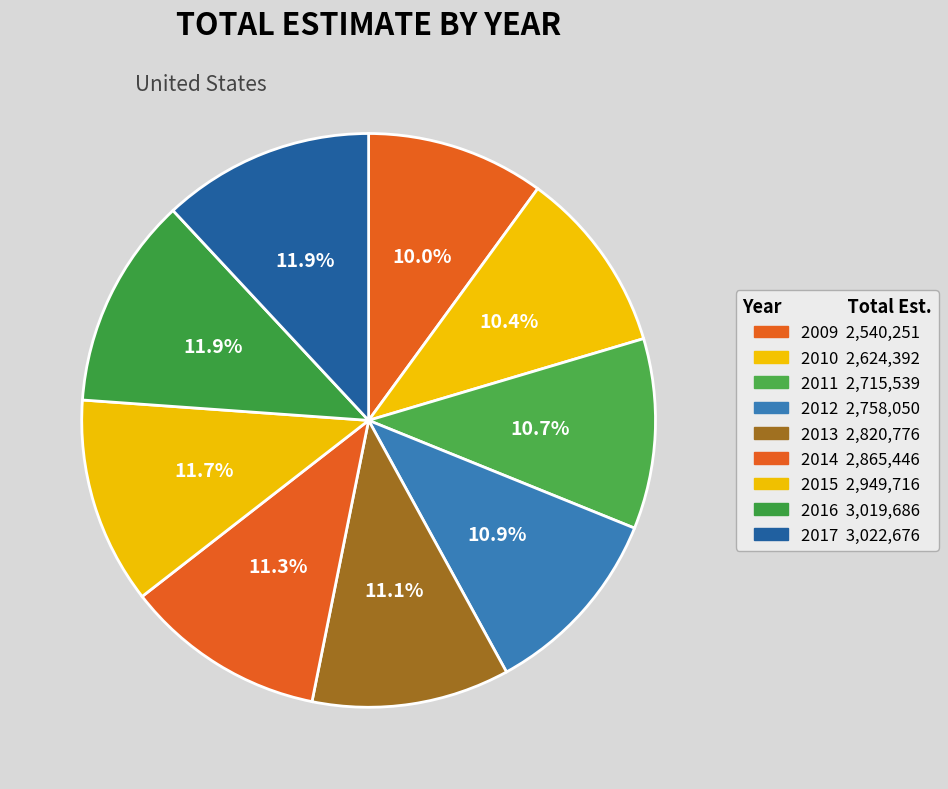

Count the number of slices in the pie.

9